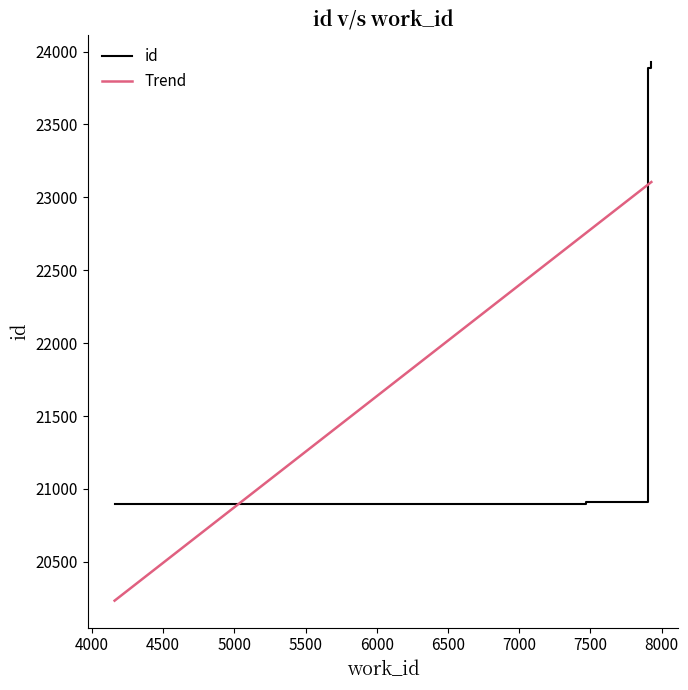

True or false: id has more than 0 points higher than both neighbors.

False